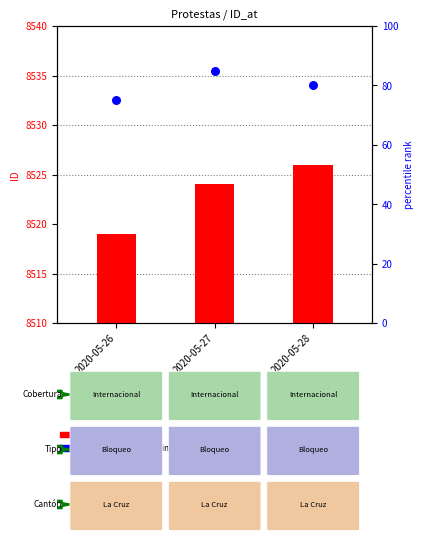

What are all the series names shown in the legend?

ID, percentile rank within the sample